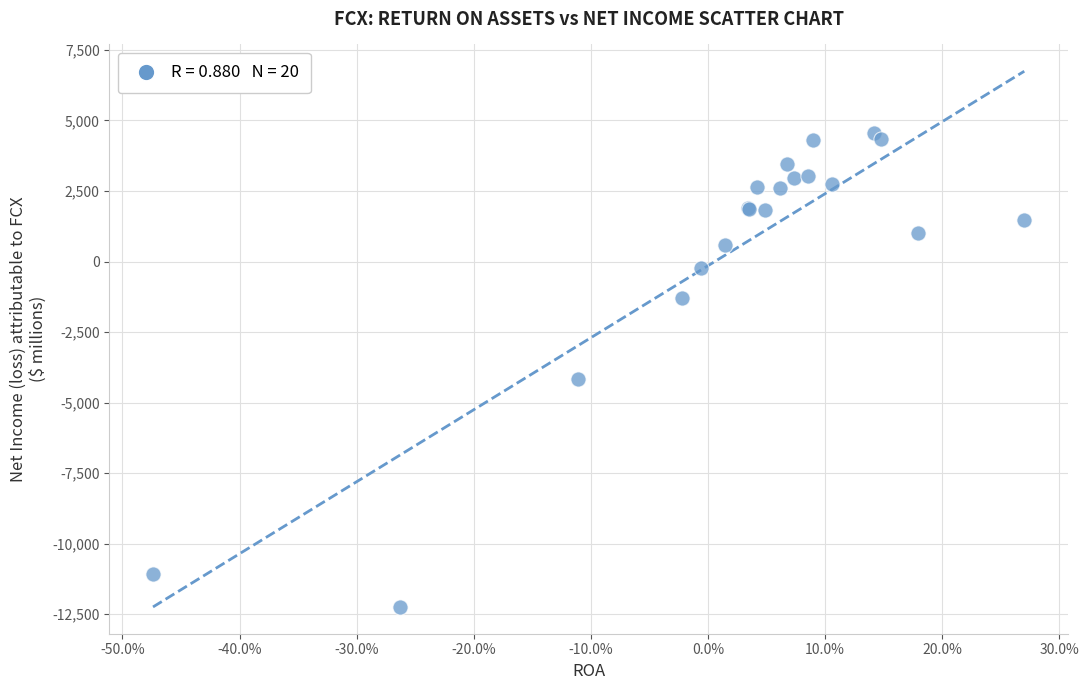

What Y value in the scatter plot is closest to -3838?

-4154